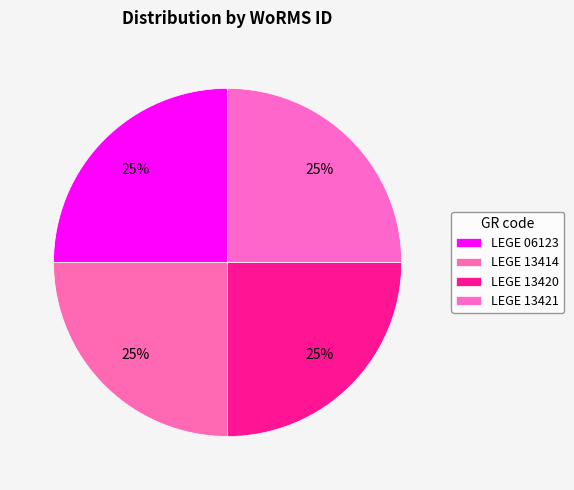

Is it true that LEGE 13420 is 25% of the pie?

True